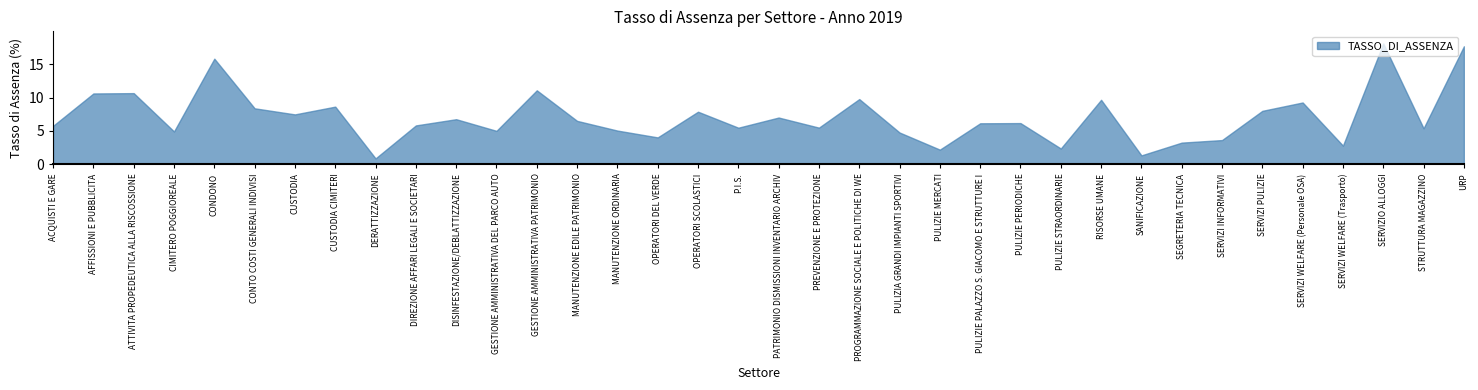

Where is the data nearest to the value 9?

SERVIZI WELFARE (Personale OSA)